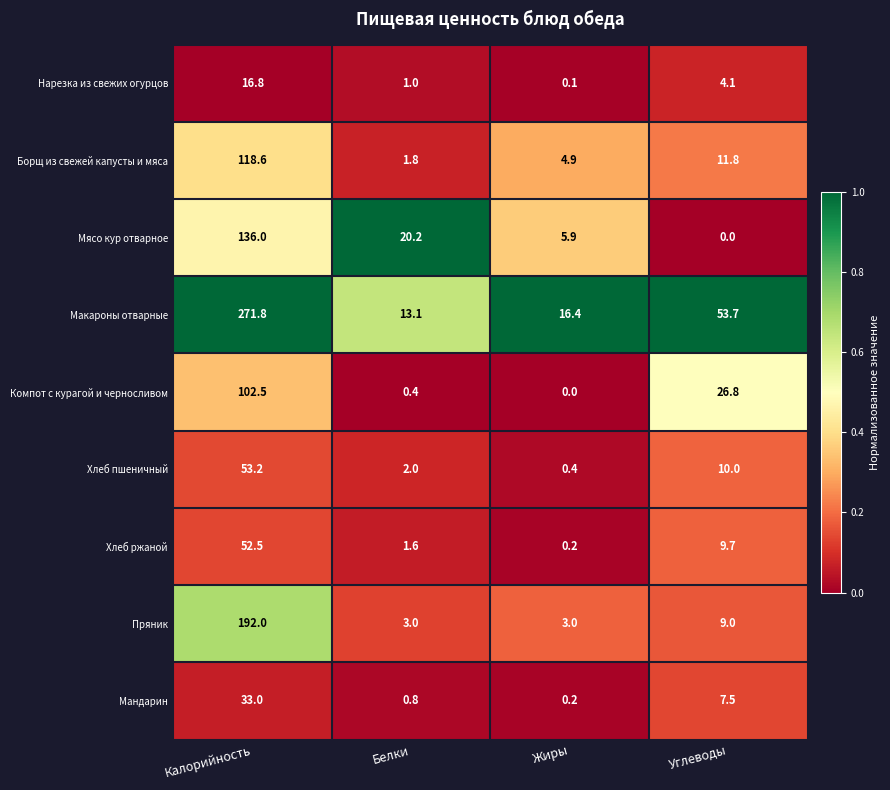

At which category is the sum across all series the highest?

Калорийность